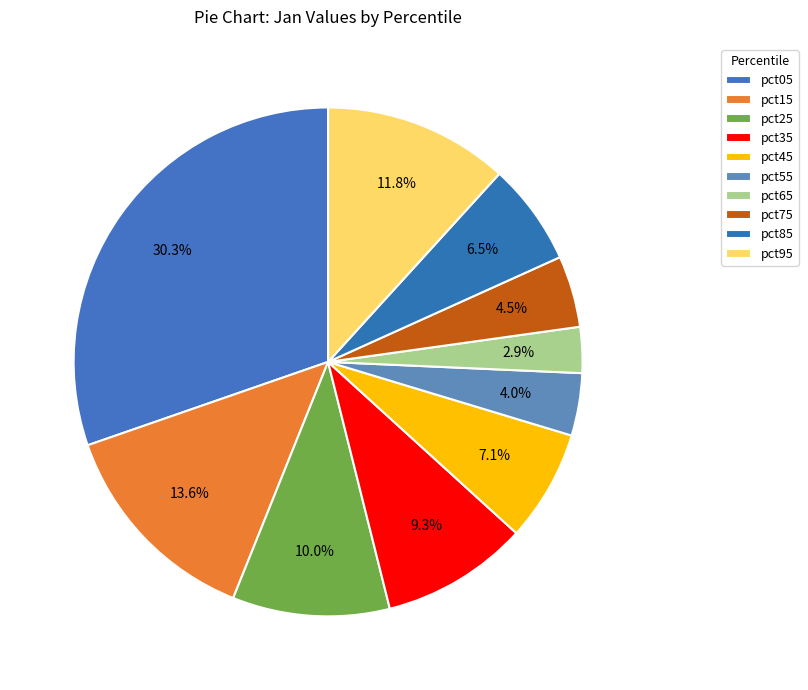

What is the largest slice in the pie chart?

pct05